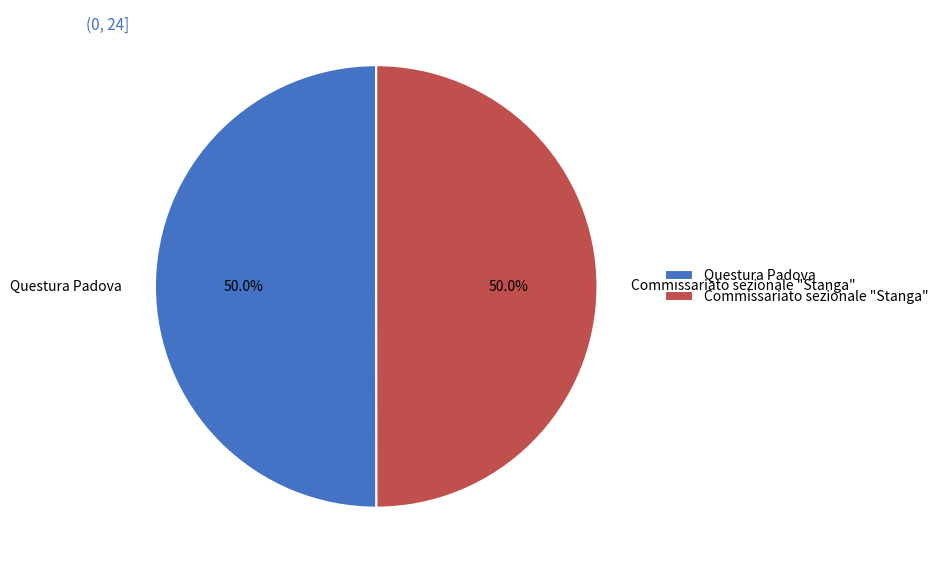

Approximately how many times larger is the value at Commissariato sezionale "Stanga" compared to Questura Padova?

1.0